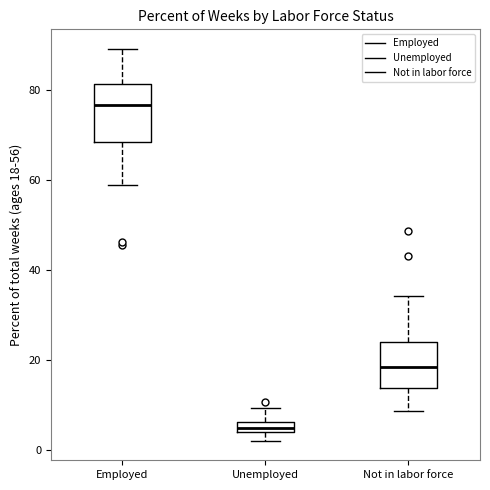

Comparing the boxes themselves (not the whiskers), which one is the tallest?

Employed